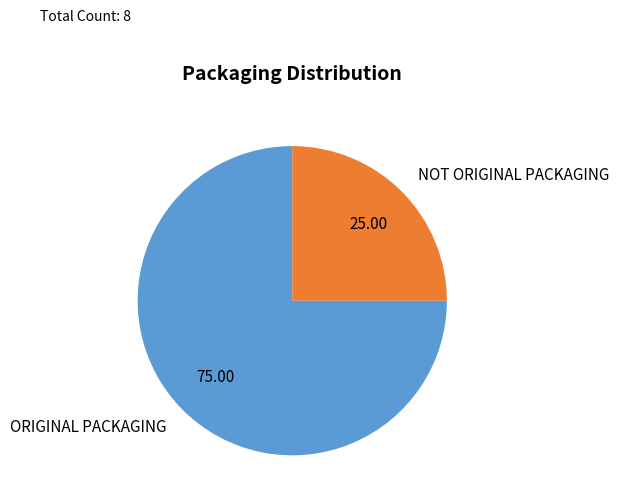

Approximately how many times larger is the value at ORIGINAL PACKAGING compared to NOT ORIGINAL PACKAGING?

3.0